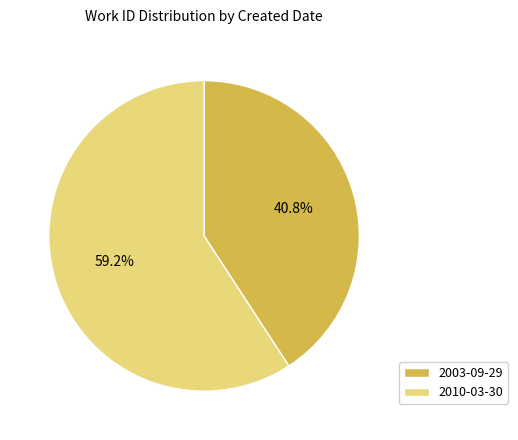

What percentage is NOT represented by 2003-09-29?

59.2%